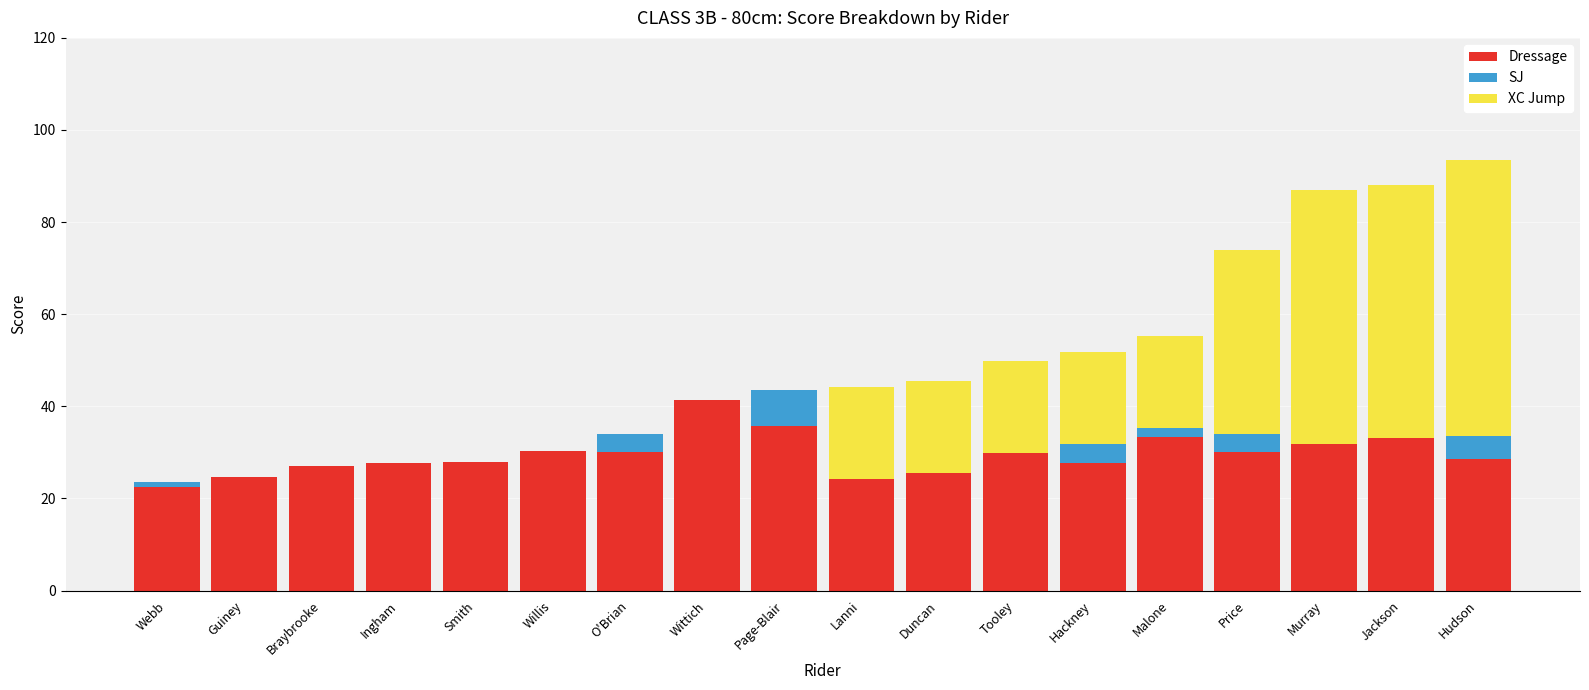

What is the total value across all series at Lanni?

44.2